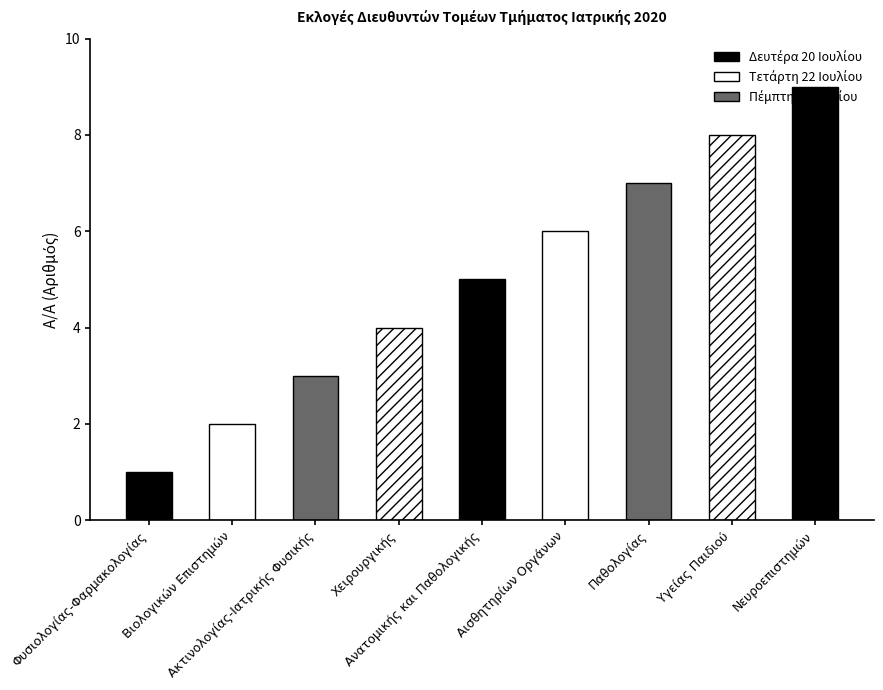

What is the difference between the second highest and minimum values?

7